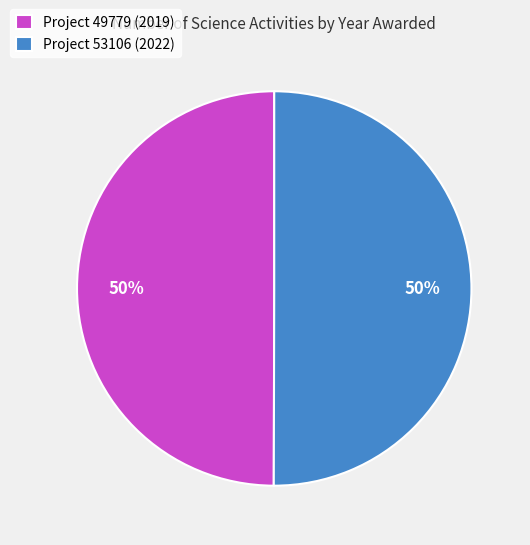

To the nearest percent, what portion does Project 53106 (2022) represent?

50%